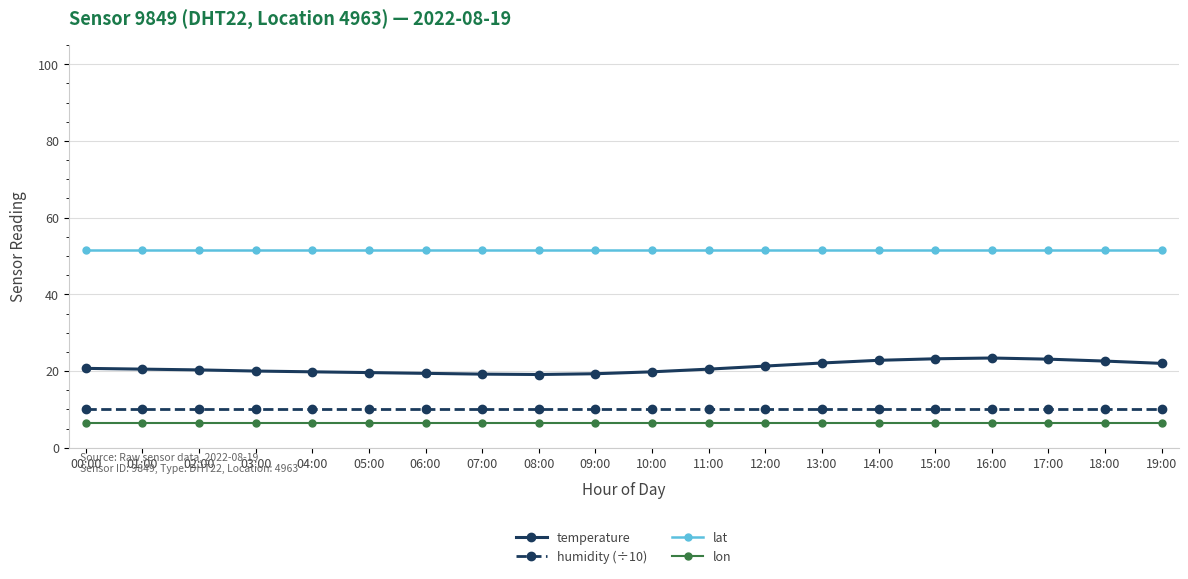

How many lines are shown in the chart?

4